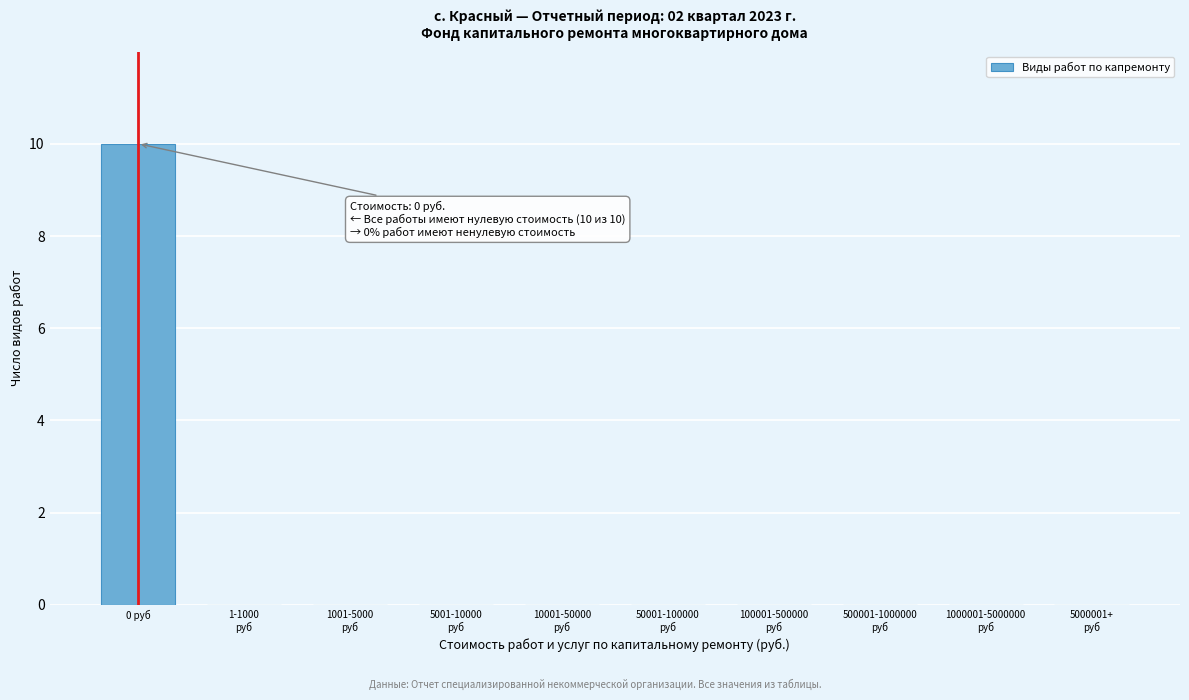

Which category has the highest value across all series?

0 руб